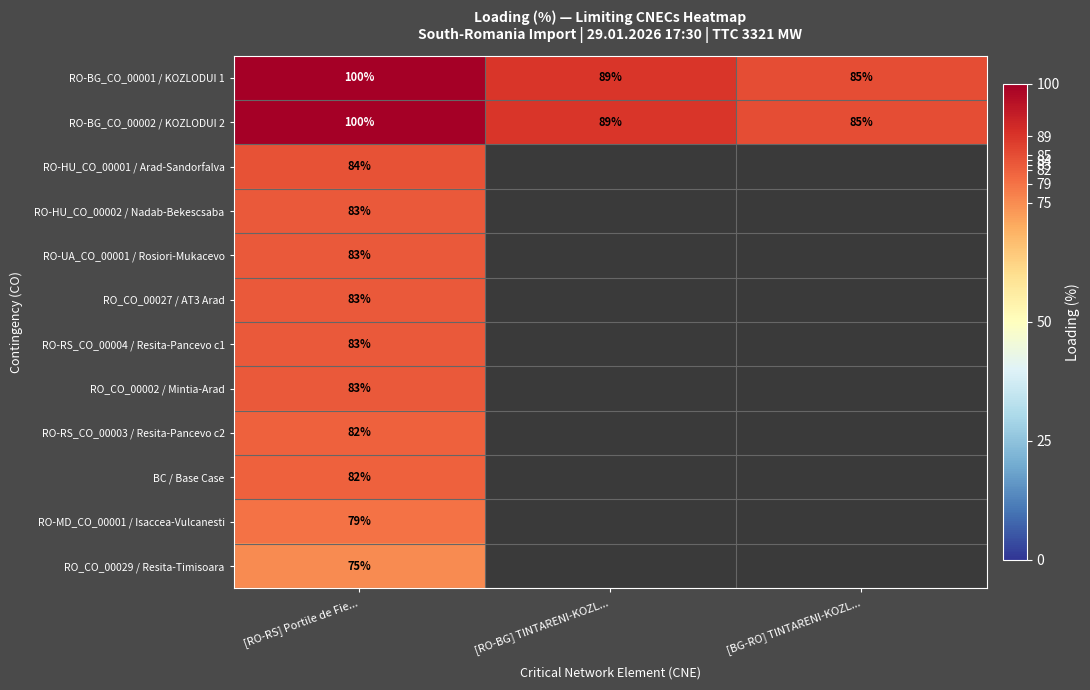

What is the difference between the RO-BG_CO_00002 / KOZLODUI 2 values at [RO-RS] Portile de Fie... and [BG-RO] TINTARENI-KOZL...?

15